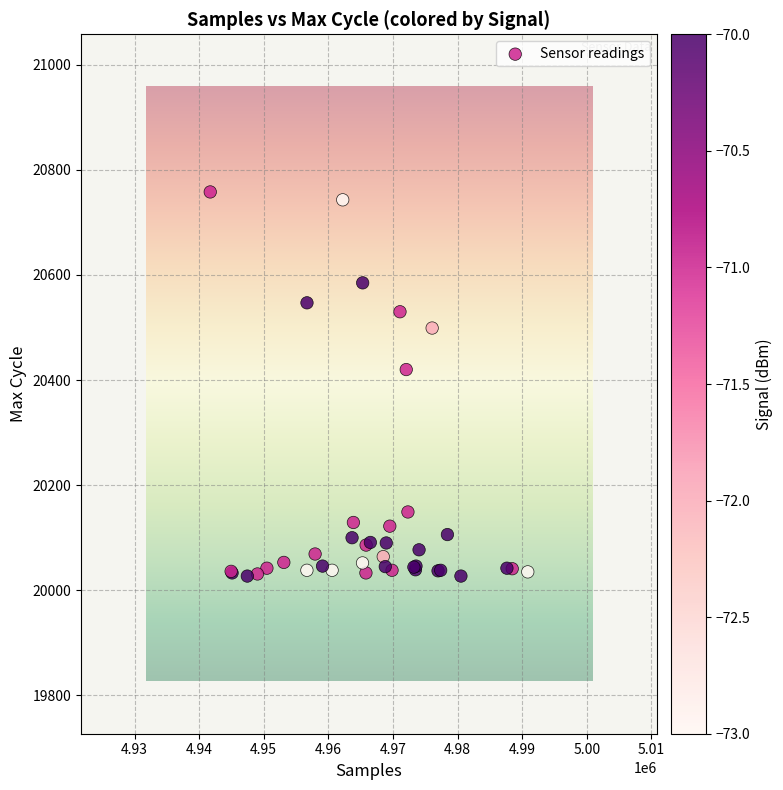

What Y value in the scatter plot is closest to 20392?

20420